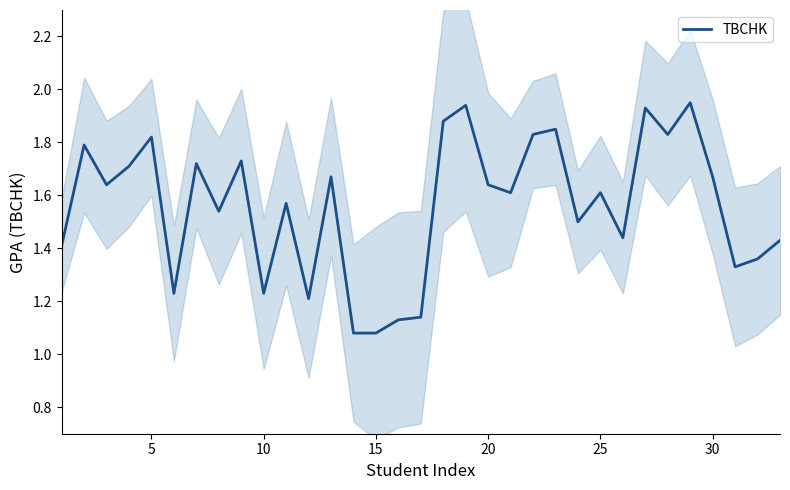

What is the smallest value displayed?

1.1